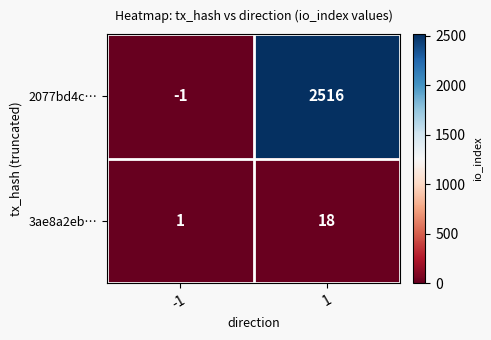

Reading right to left, transcribe all the data shown in this chart.

2077bd4c…: 2516	-1
3ae8a2eb…: 18	1